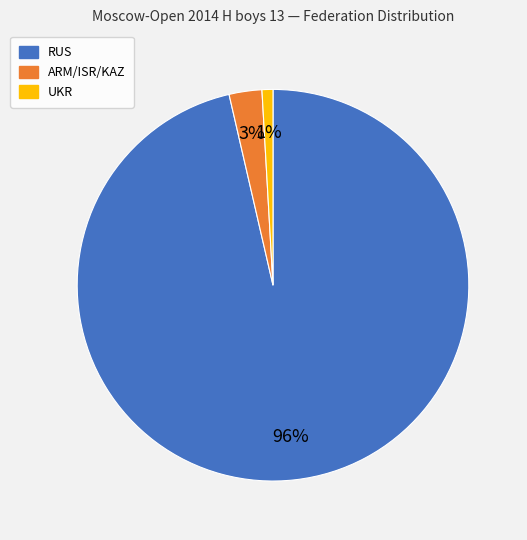

To the nearest percent, what is the average slice percentage?

33%